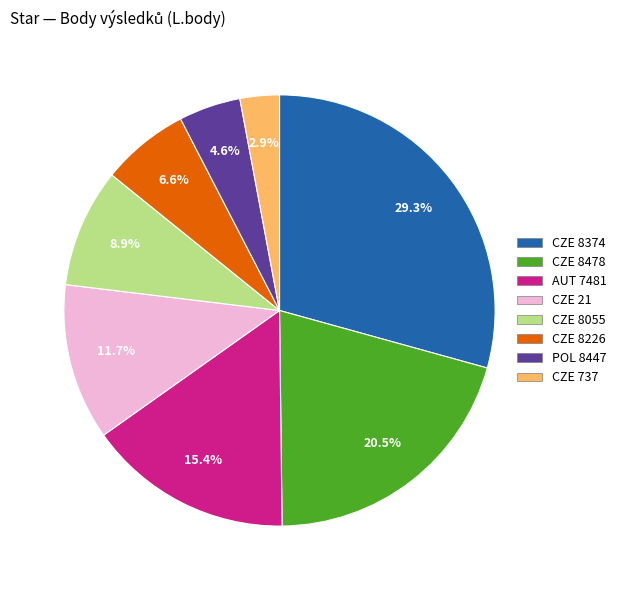

To the nearest percent, what is the difference between the CZE 8226 and CZE 8055 slice percentages?

2%